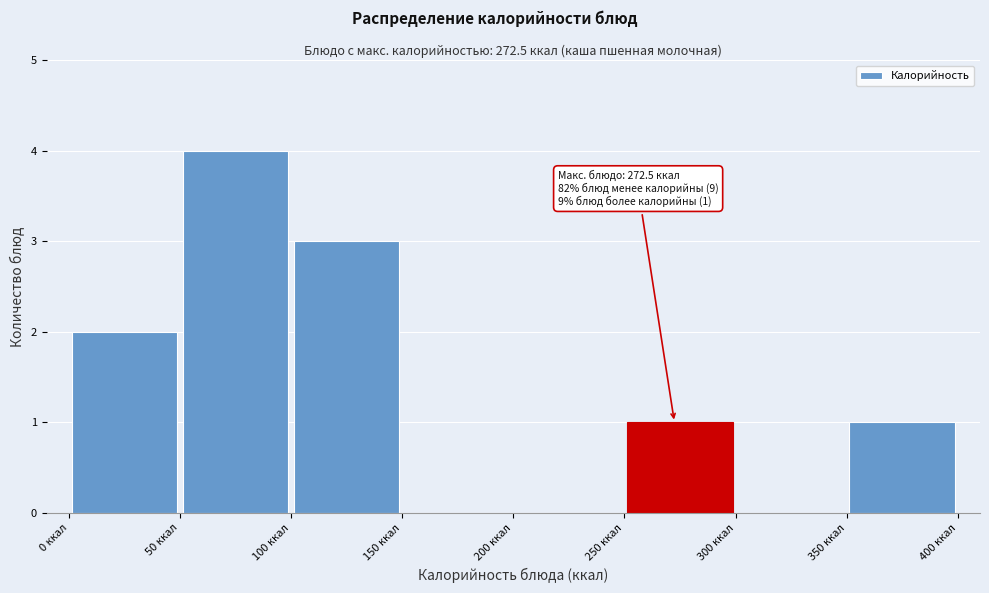

Which range on the x-axis has the tallest bar?

50 to 100